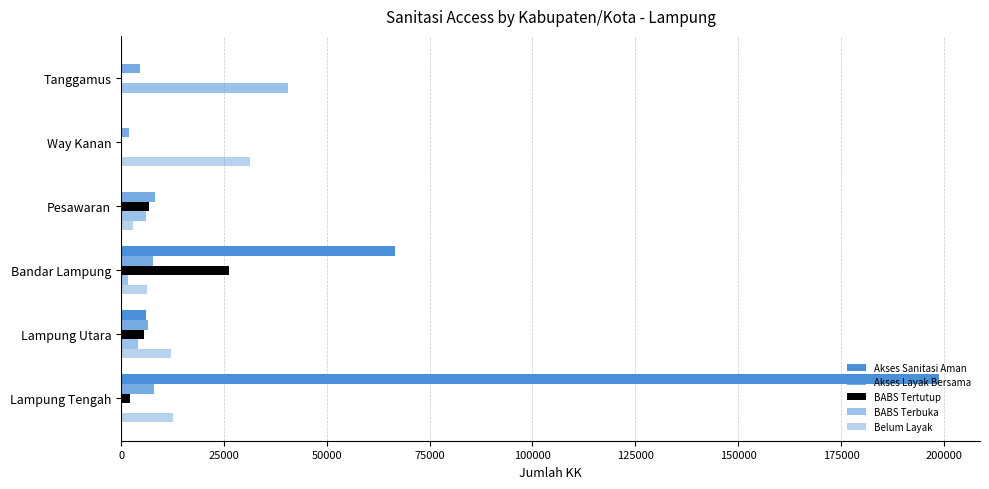

What is the difference between the maximum and minimum values in the Akses Sanitasi Aman series?

198859